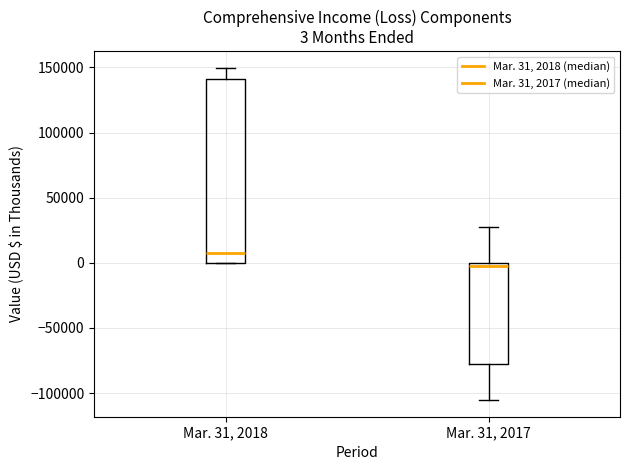

Which box is the tallest, from its lower edge to its upper edge?

Mar. 31, 2018